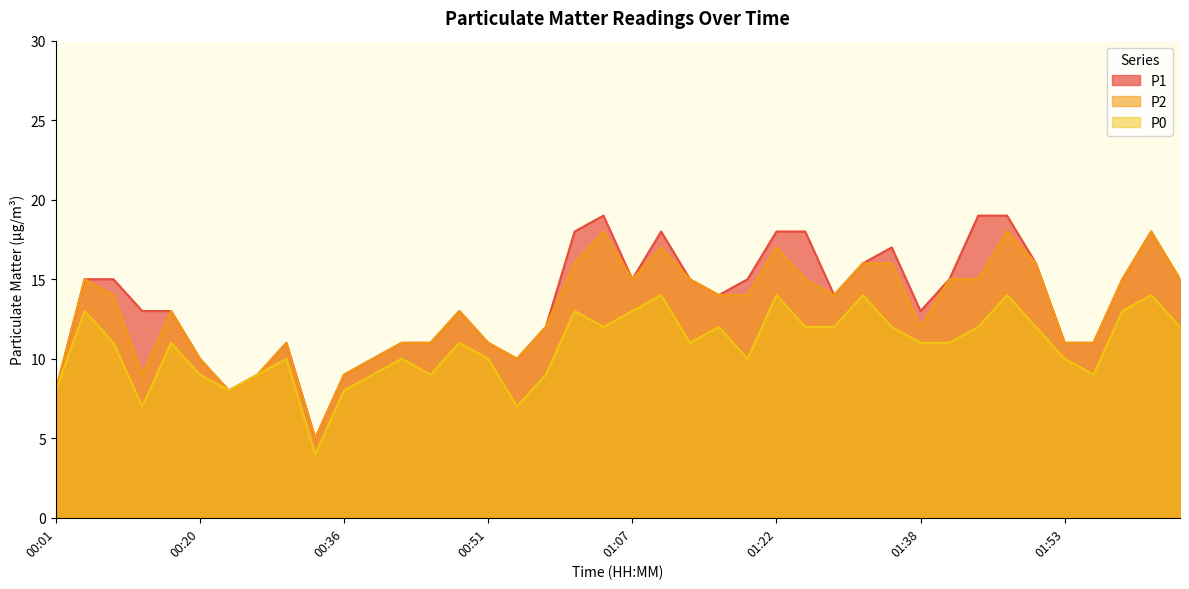

Rank the series at 00:57 from highest to lowest value.

P1, P2, P0